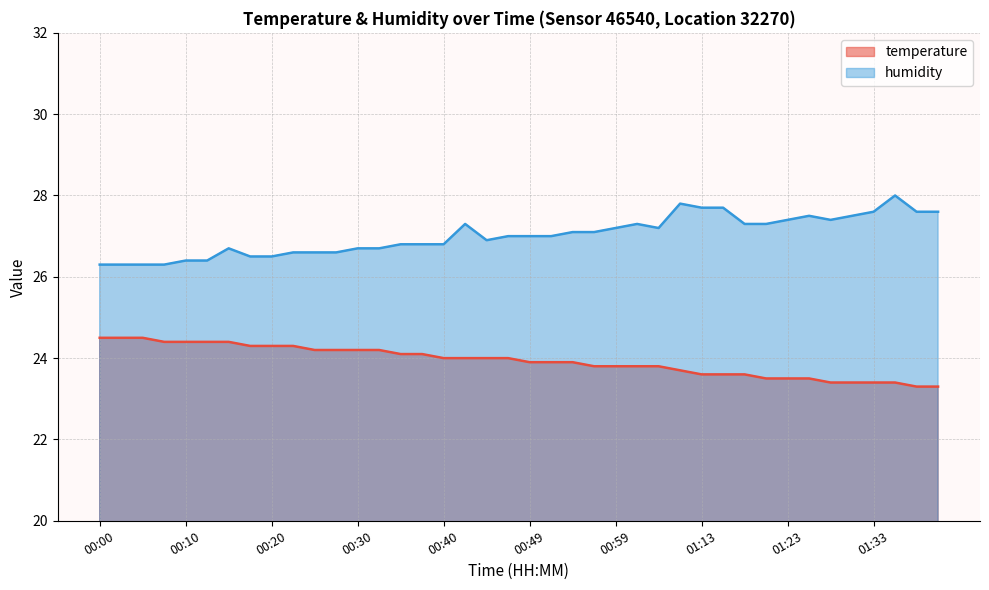

At 00:57, list the series in order from largest to smallest.

humidity, temperature